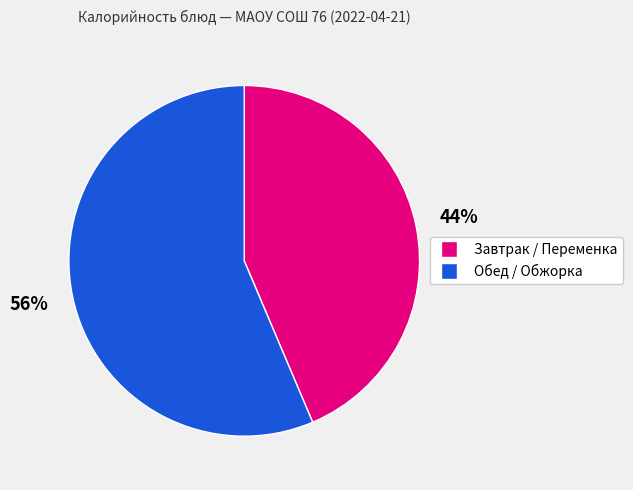

Does any single category account for the majority?

Yes